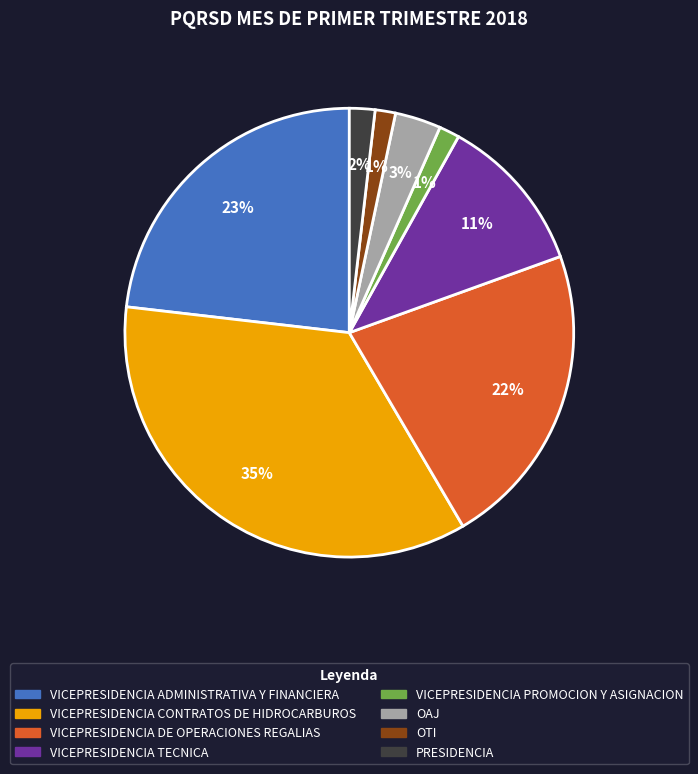

How many slices are in this pie chart?

8